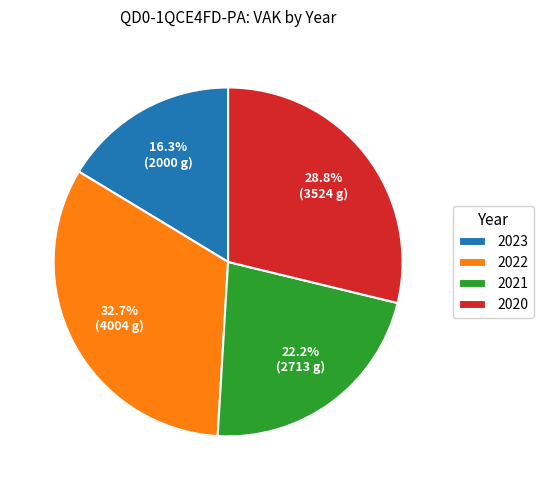

Count the number of slices in the pie.

4